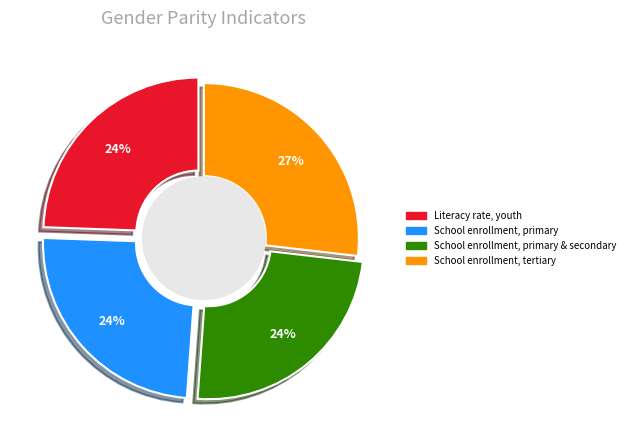

Is it true that School enrollment, primary (gross), gender parity is 11% of the pie?

False